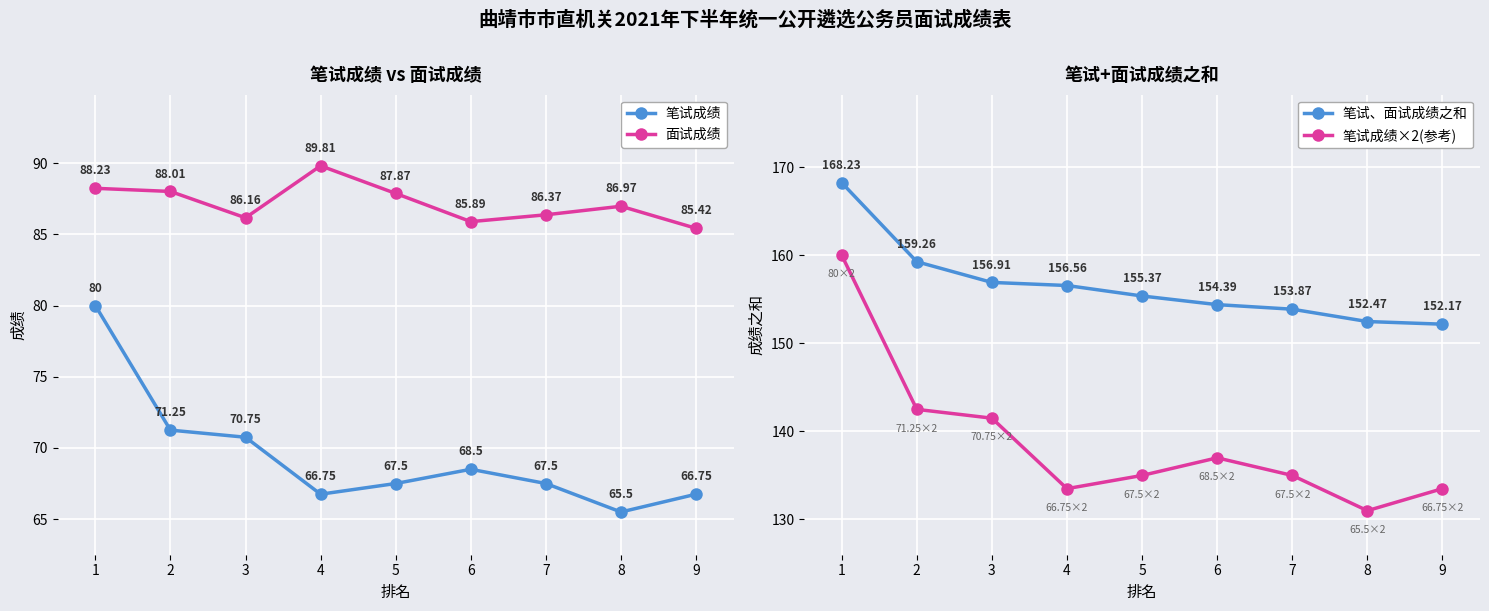

Rank the series at 4 from highest to lowest value.

笔试、面试成绩之和, 笔试成绩×2(参考), 面试成绩, 笔试成绩